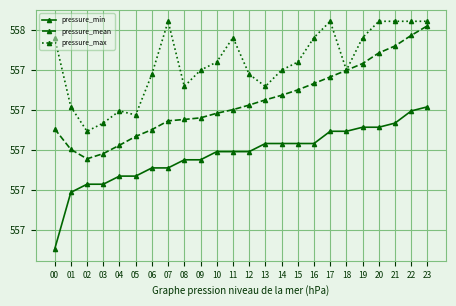

What are all the series names shown in the legend?

pressure_min, pressure_mean, pressure_max